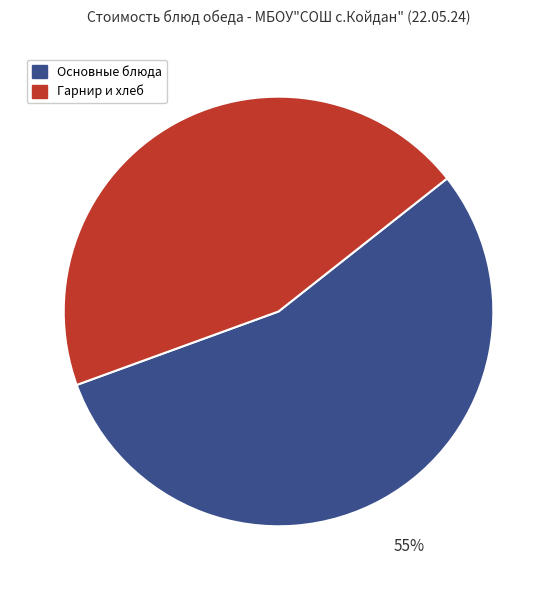

Is there any slice that represents more than half of the pie?

Yes